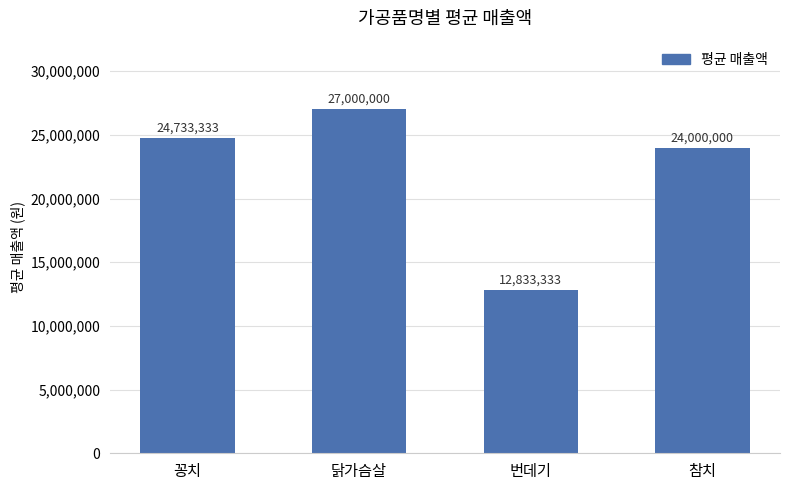

What position from the left is 꽁치?

1